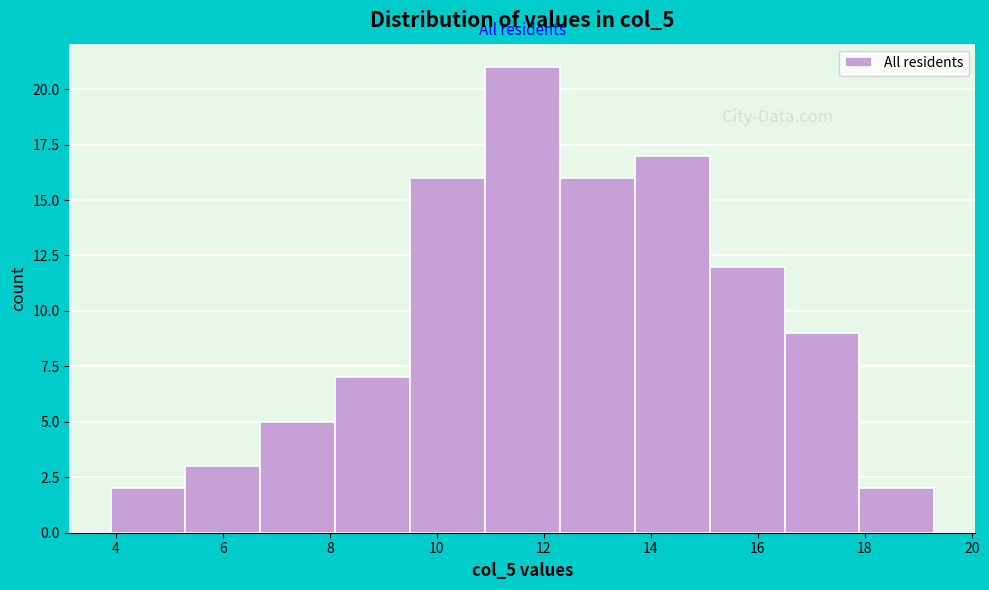

Reading left to right, transcribe this chart: for each bar, give the range it covers on the x-axis and its height. Neither the bar edges nor the heights are printed on the chart, so give them approximately, as read against the axes.

3.9 to 5.3: 2
5.3 to 6.7: 3
6.7 to 8.1: 5
8.1 to 9.5: 7
9.5 to 10.9: 16
10.9 to 12.3: 21
12.3 to 13.7: 16
13.7 to 15.1: 17
15.1 to 16.5: 12
16.5 to 17.9: 9
17.9 to 19.3: 2